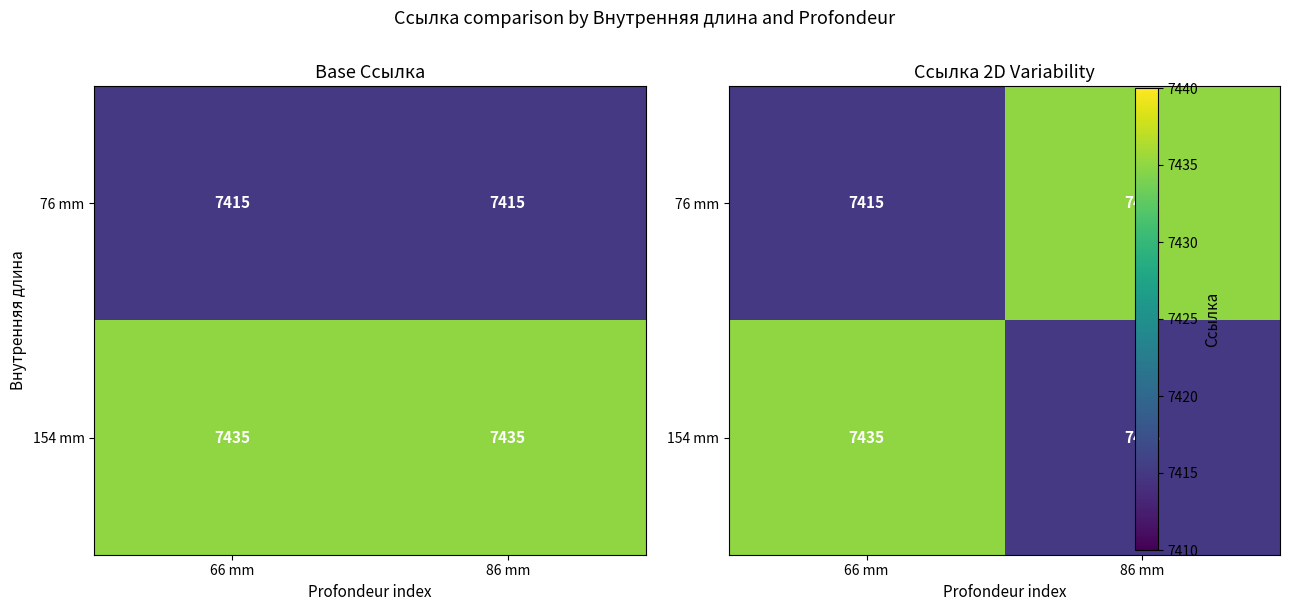

What is the spread (max minus min) of values at 86 mm?

20